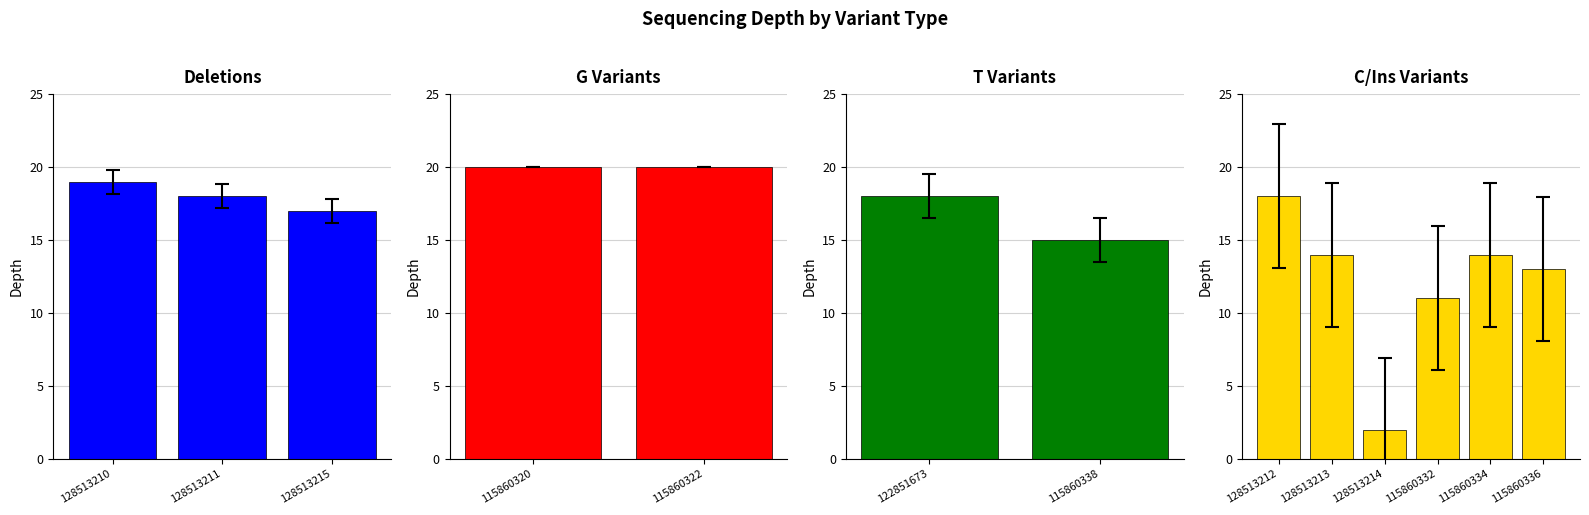

What is the minimum value shown in the chart?

2